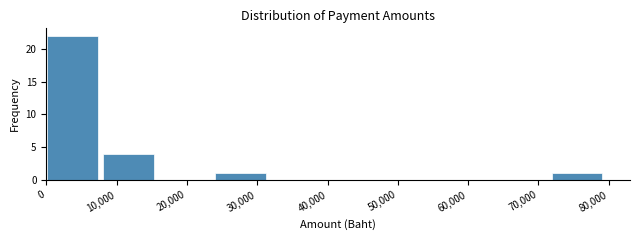

Reading left to right, transcribe this chart: for each bar, give the range it covers on the x-axis and its height. Neither the bar edges nor the heights are printed on the chart, so give them approximately, as read against the axes.

0 to 8000: 22
8000 to 16000: 4
16000 to 24000: 0
24000 to 32000: 1
32000 to 40000: 0
40000 to 48000: 0
48000 to 56000: 0
56000 to 64000: 0
64000 to 72000: 0
72000 to 80000: 1